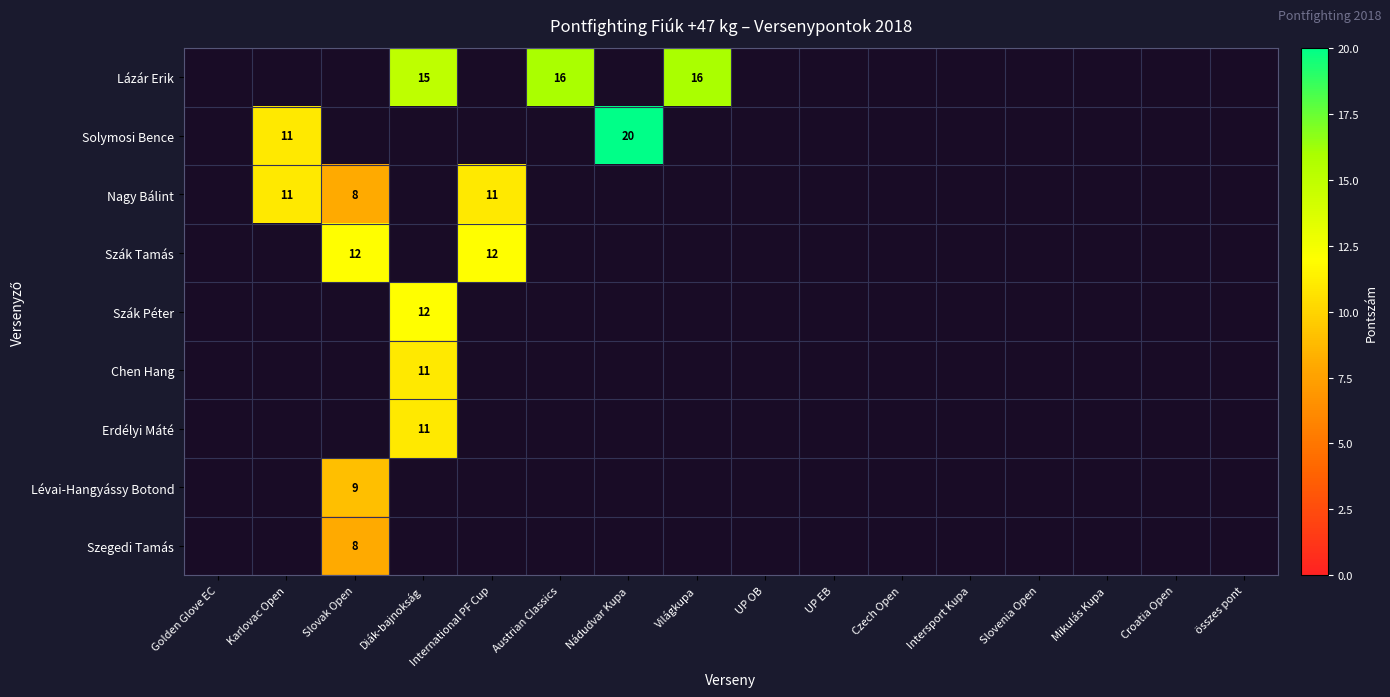

The Nagy Bálint series shows 18 at Karlovac Open. True or false?

False